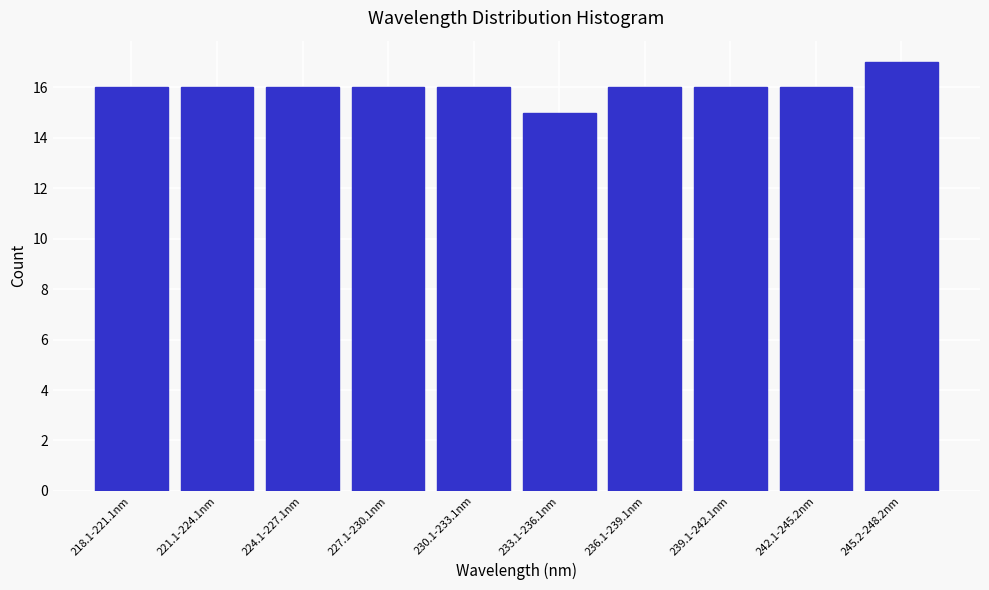

Reading right to left, what are all the values shown in this chart?

17	16	16	16	15	16	16	16	16	16